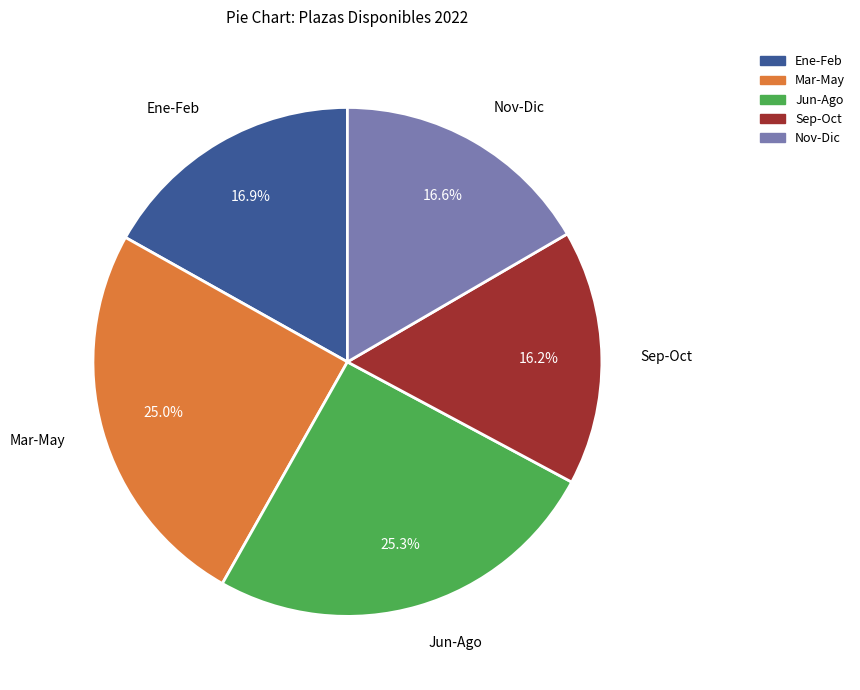

What is the ratio of the value at Jun-Ago to the value at Sep-Oct?

1.6